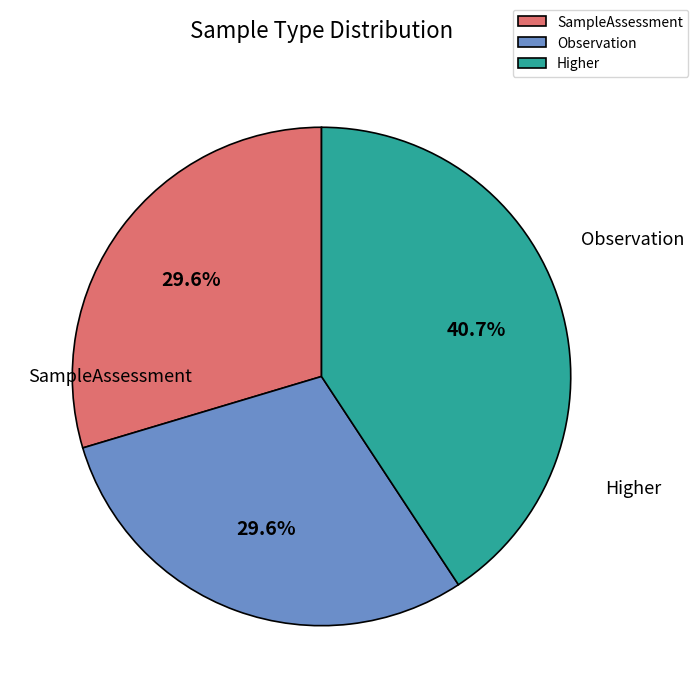

True or false: Higher accounts for 30% of the total.

False